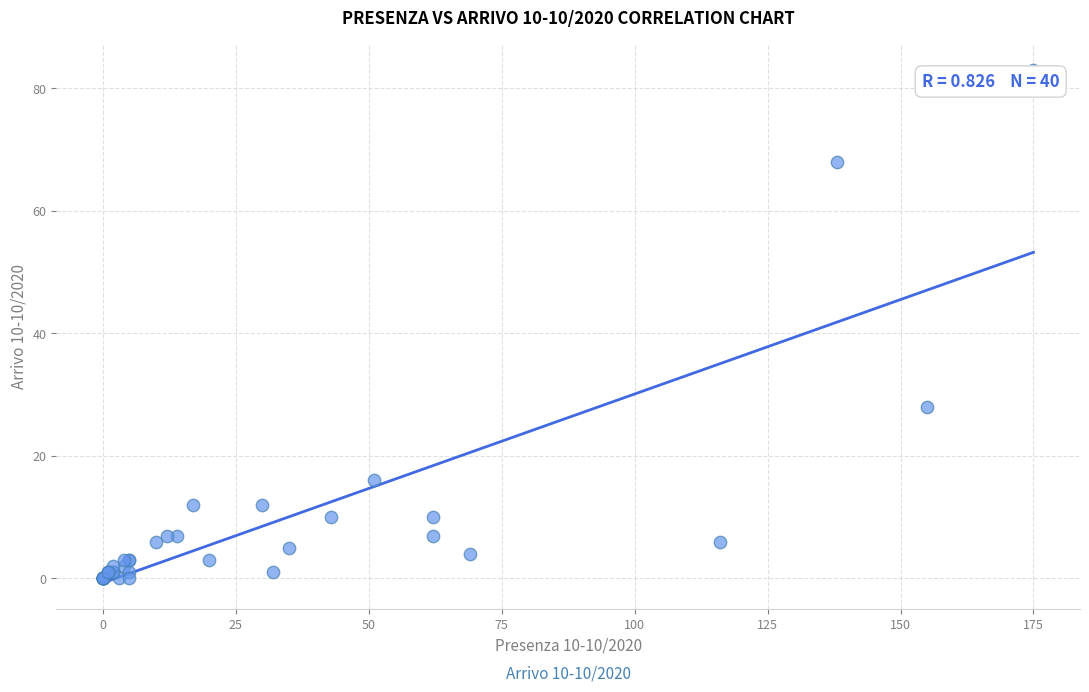

What Y value in the scatter plot is closest to 41?

28